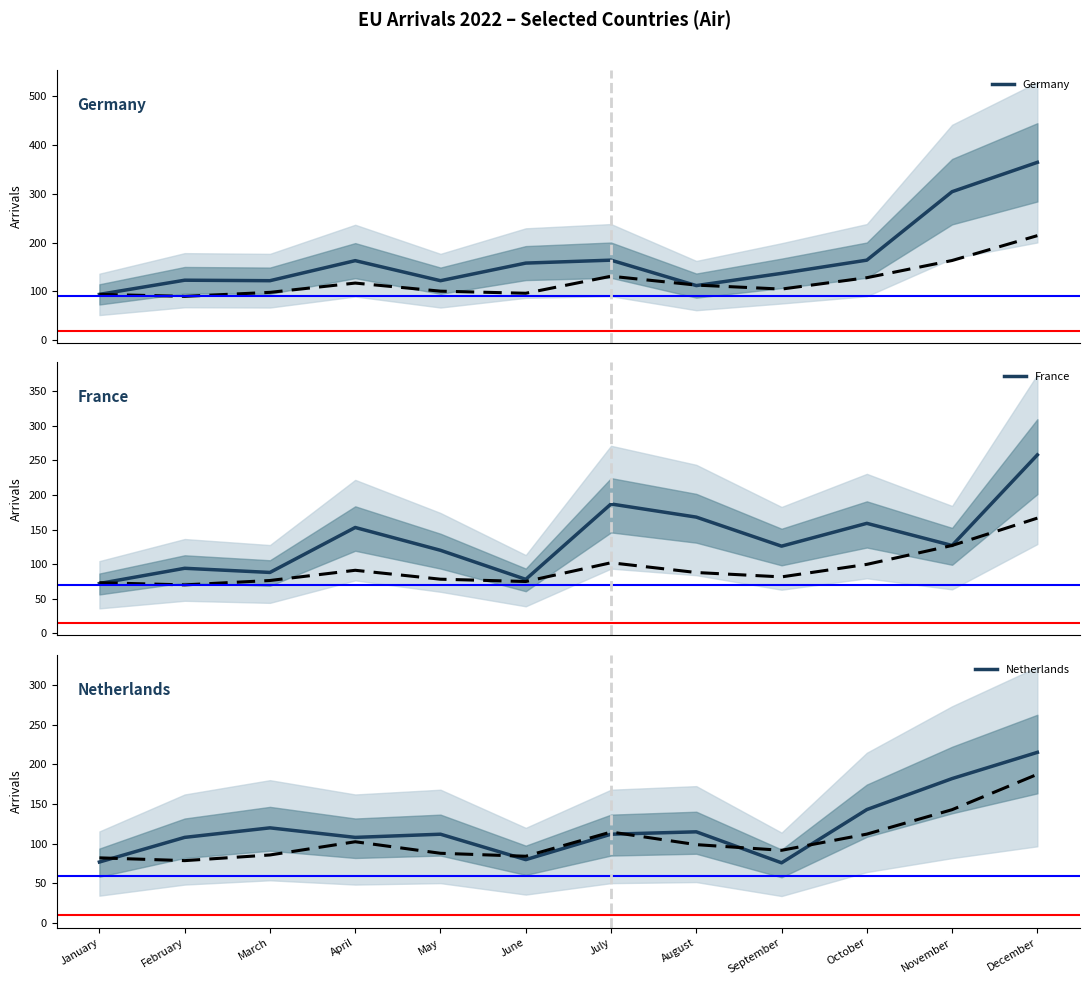

The France series shows 94 at February. True or false?

True